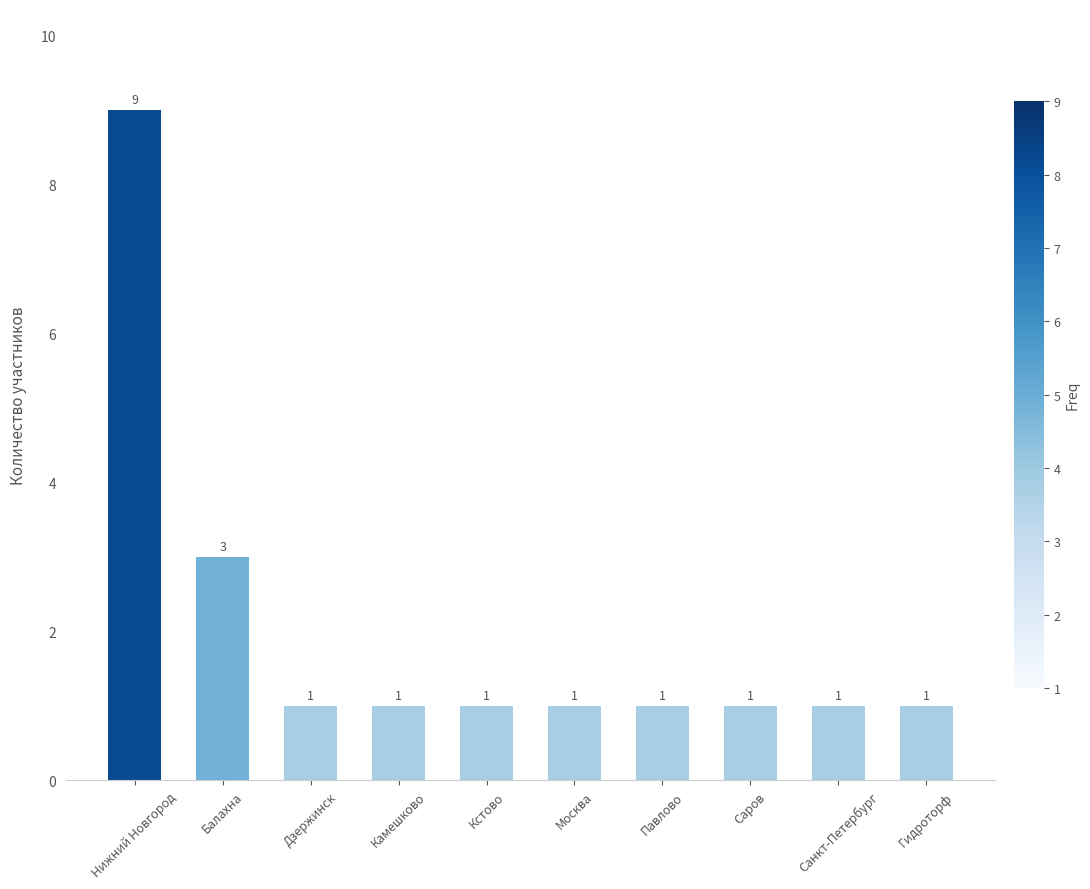

What is the difference between the maximum and minimum values?

8